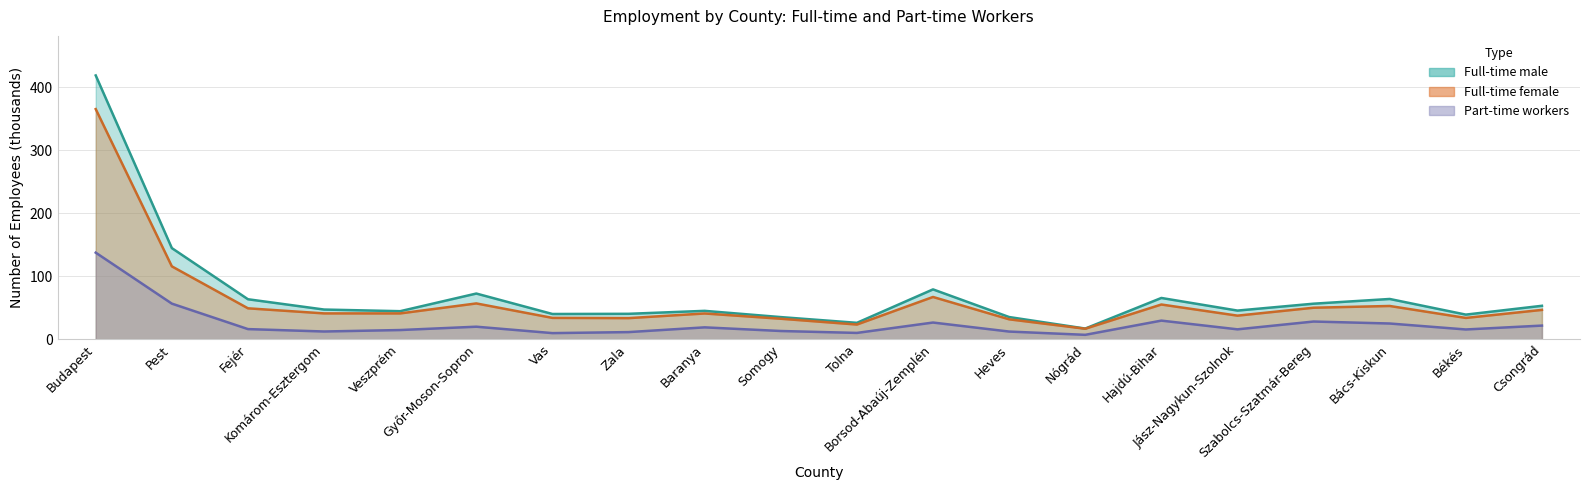

What are all the series names shown in the legend?

male, female, part_time